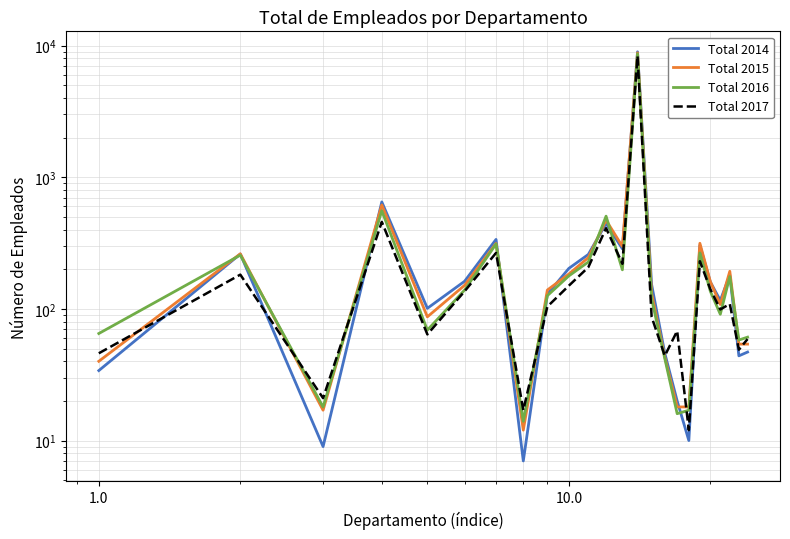

Which series has the largest total across all categories?

Total 2014